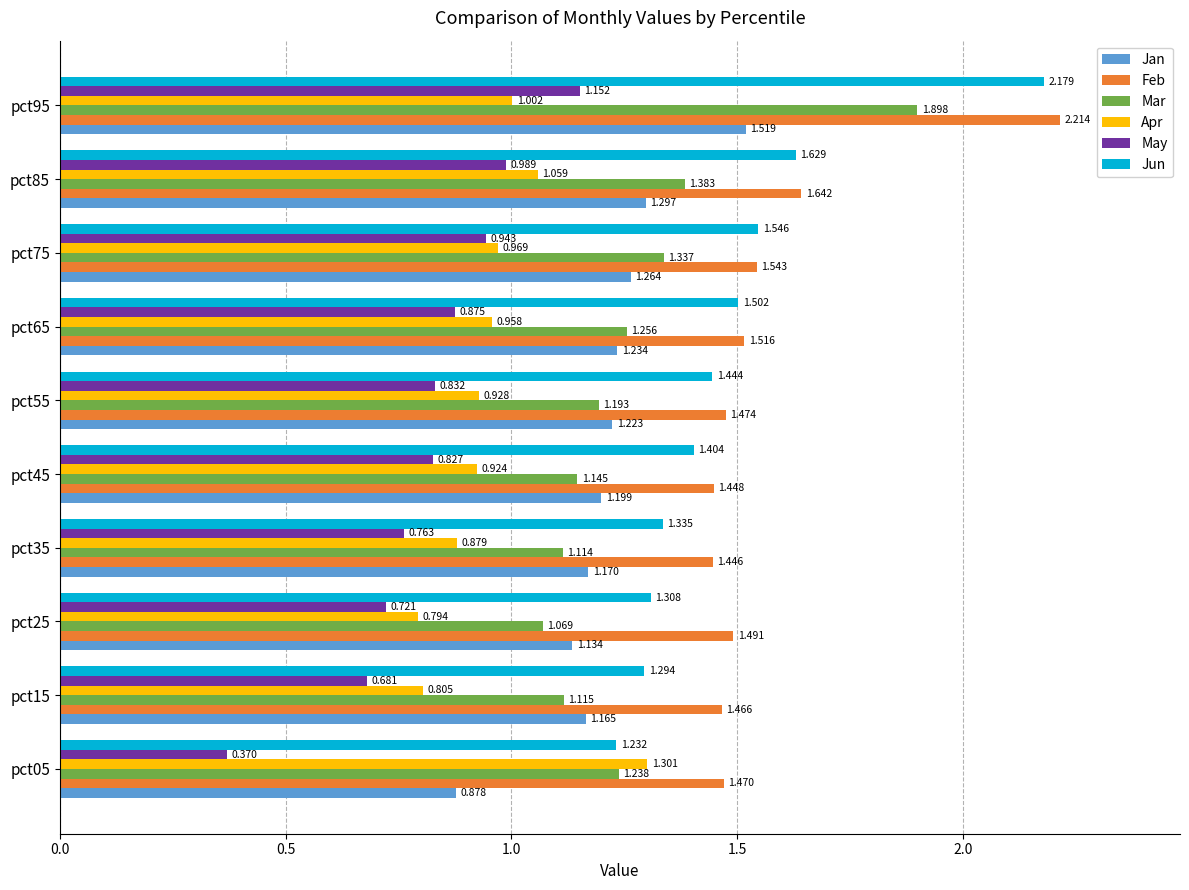

Which series changed the most between pct35 and pct85?

Jun